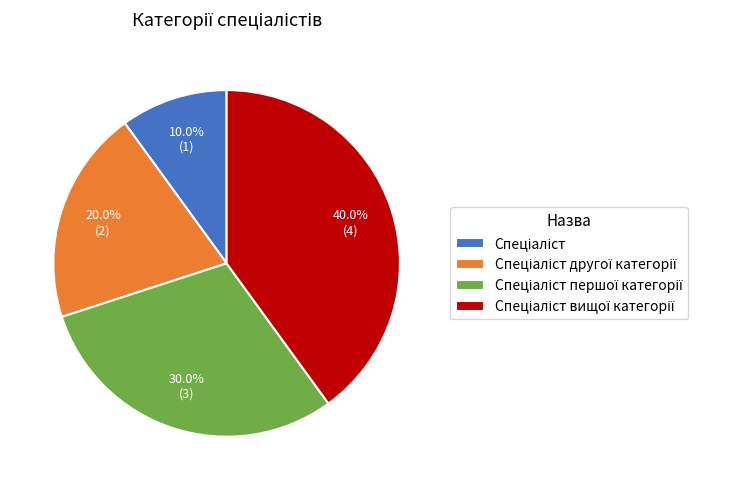

Is there any slice that represents more than half of the pie?

No